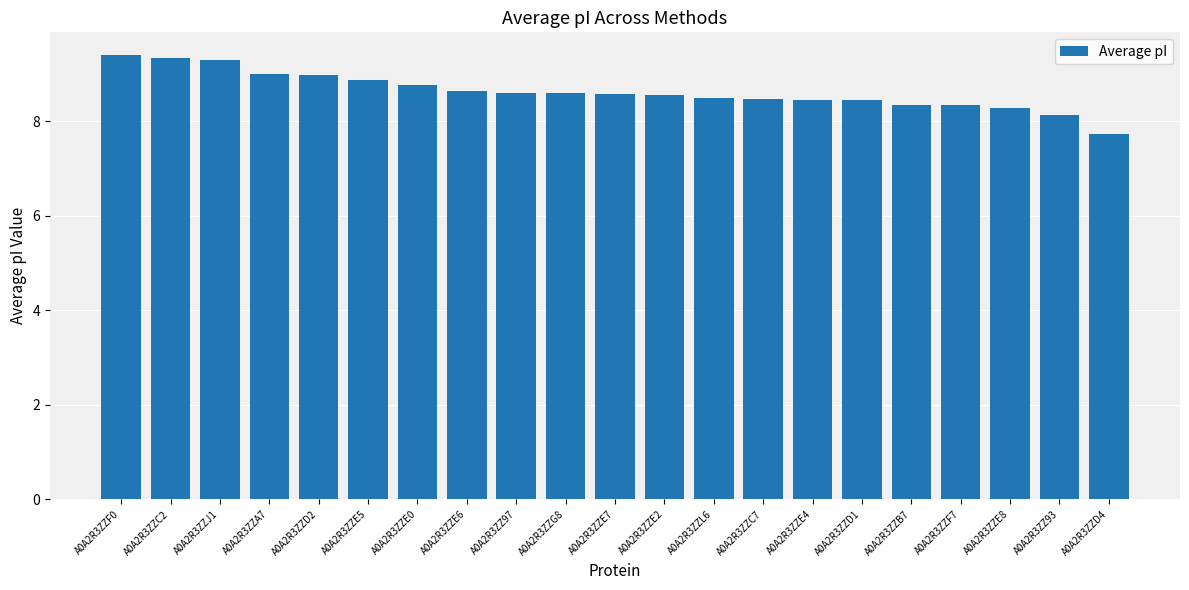

What is the smallest value displayed?

7.7